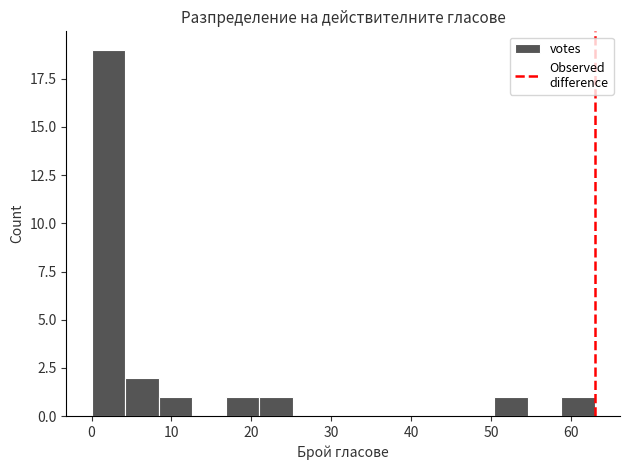

Reading left to right, list every bar in this chart as the range it spans on the x-axis followed by its height. Neither the bar edges nor the heights are printed on the chart, so give them approximately, as read against the axes.

0.0 to 4.2: 19
4.2 to 8.4: 2
8.4 to 12.6: 1
12.6 to 16.8: 0
16.8 to 21.0: 1
21.0 to 25.2: 1
25.2 to 29.4: 0
29.4 to 33.6: 0
33.6 to 37.8: 0
37.8 to 42.0: 0
42.0 to 46.2: 0
46.2 to 50.4: 0
50.4 to 54.6: 1
54.6 to 58.8: 0
58.8 to 63.0: 1